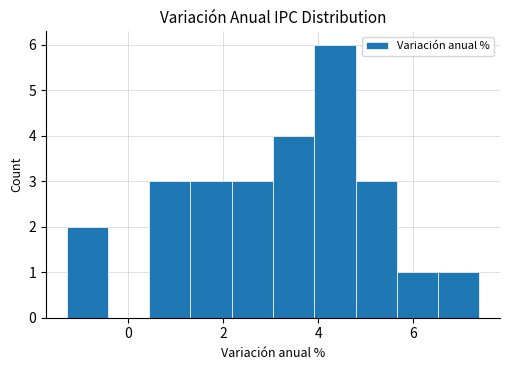

Which range on the x-axis has the tallest bar?

4.0 to 4.8